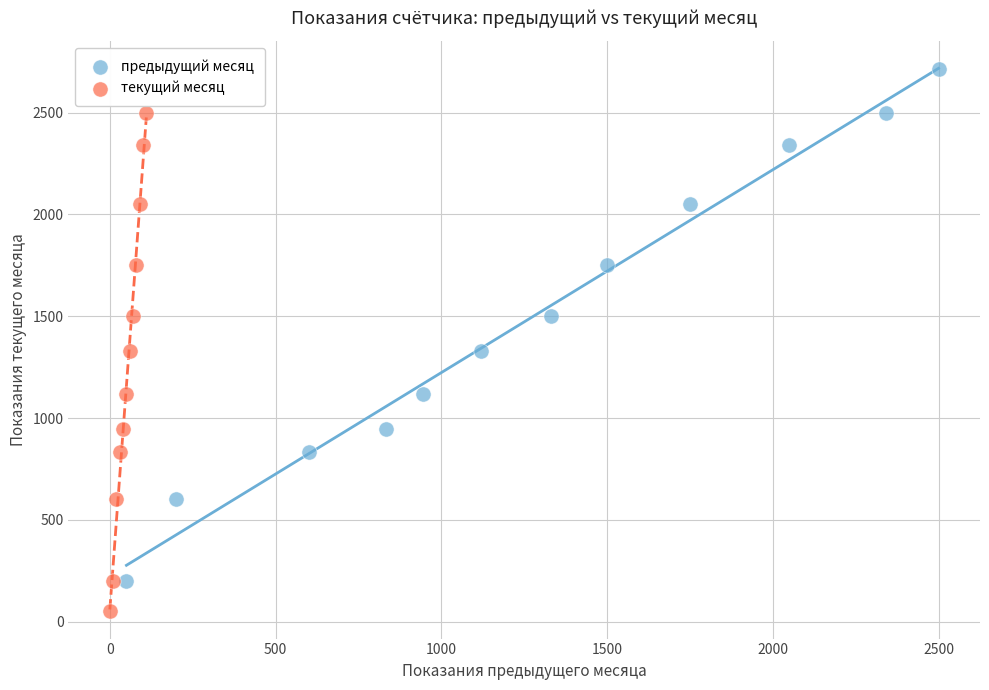

Which series has the widest spread of Y values?

предыдущий месяц